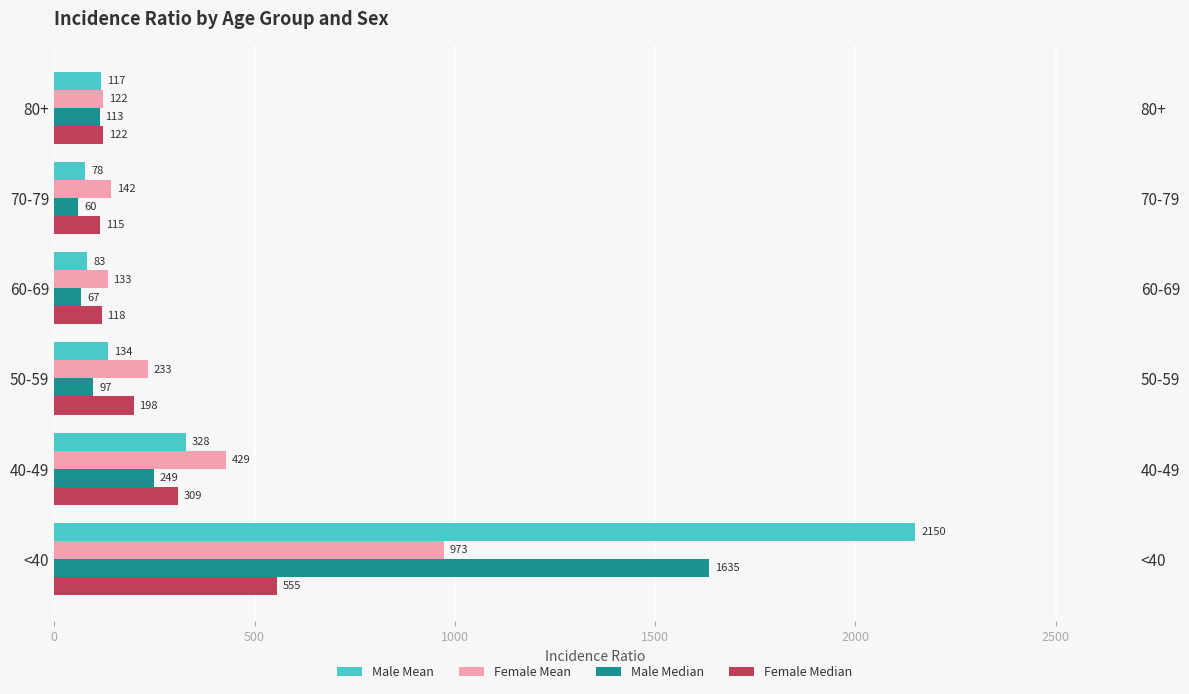

Reading left to right, what are all the values shown in this chart?

Male Mean: 2150	328	134	83	78	117
Female Mean: 973	429	233	133	142	122
Male Median: 1635	249	97	67	60	113
Female Median: 555	309	198	118	115	122